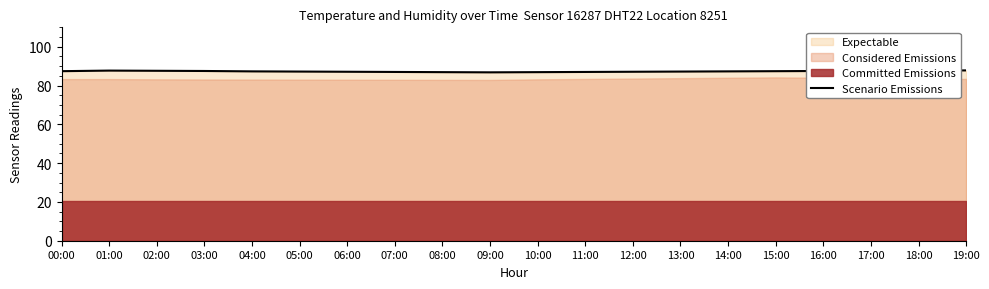

Is it true that the value at 17:00 is 128.7?

False